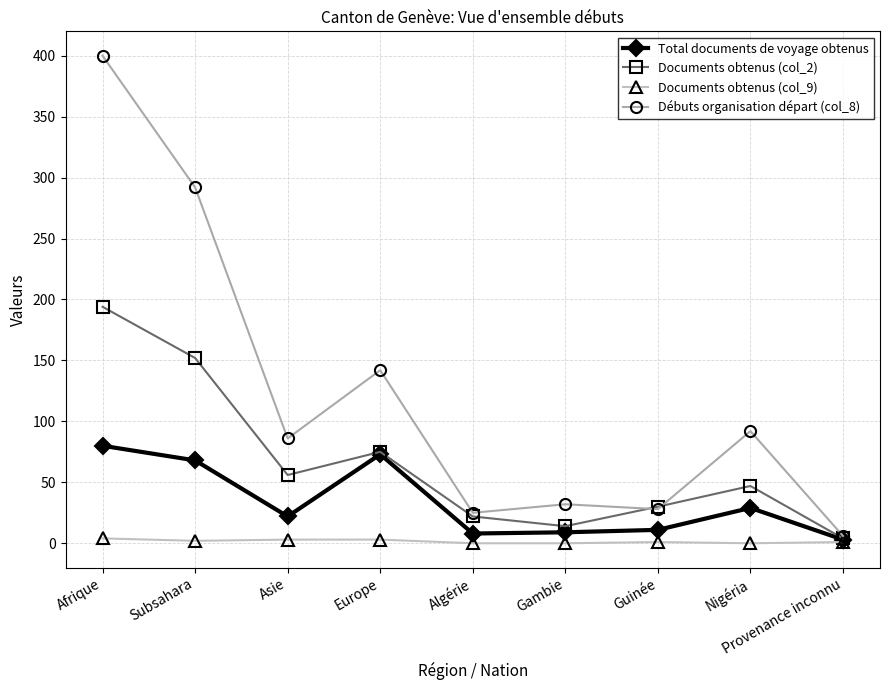

Does the chart have visible grid lines?

Yes